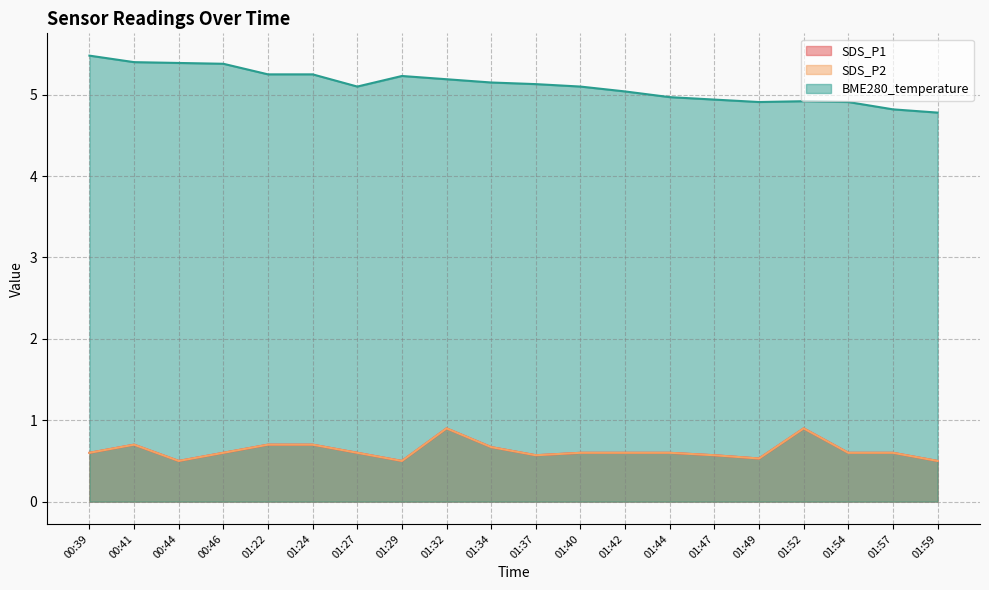

What is the label of the 2nd point from the right?

01:57